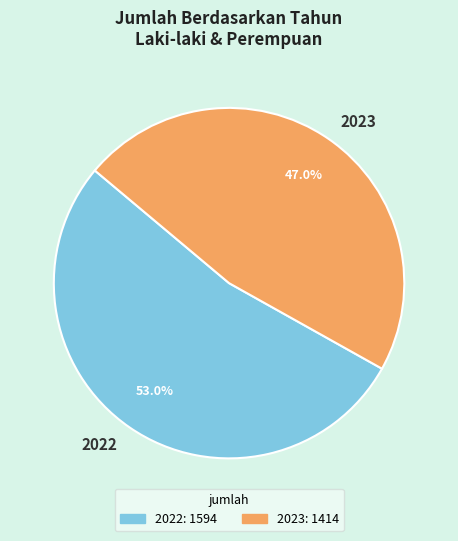

What percentage is the 2022 slice, to the nearest percent?

53%